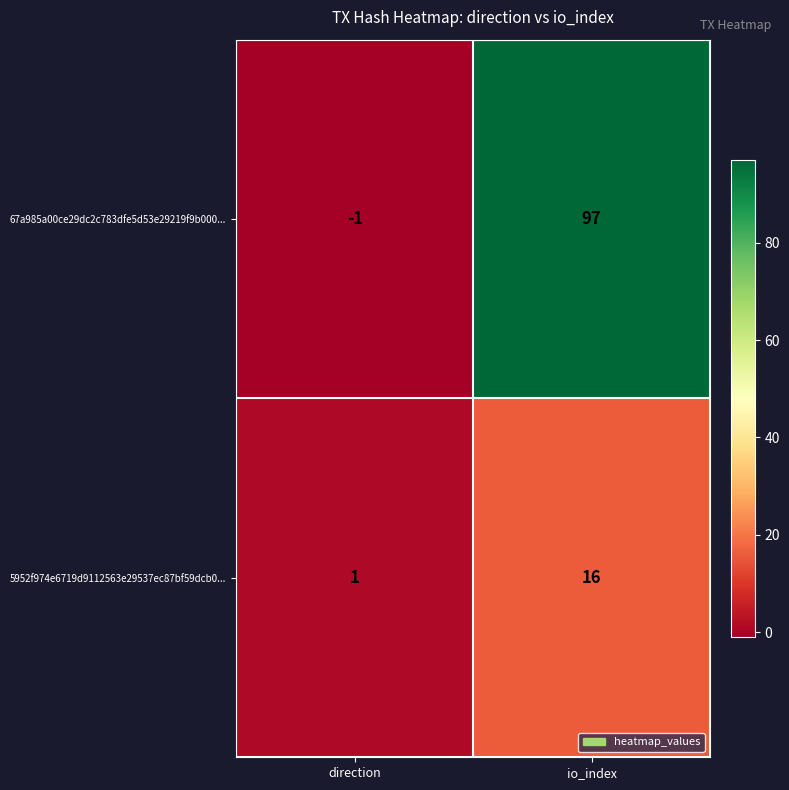

What is the difference between the highest and lowest values at io_index?

81